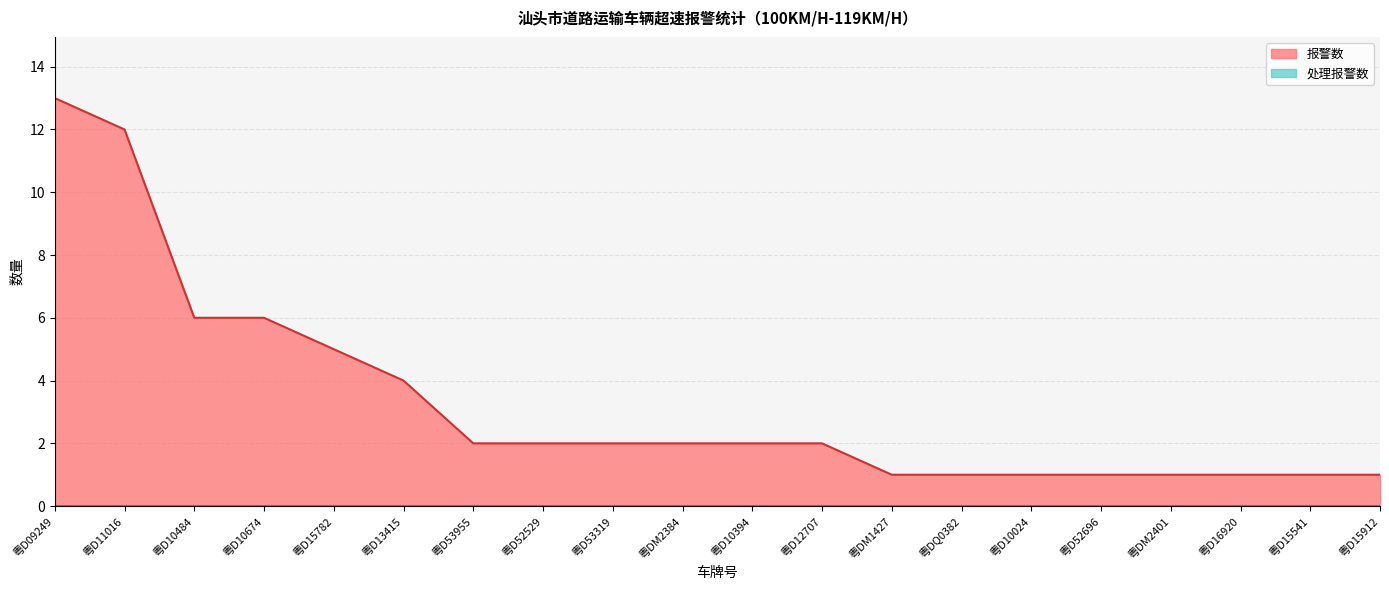

True or false: there are more than 1 points higher than both neighbors.

False